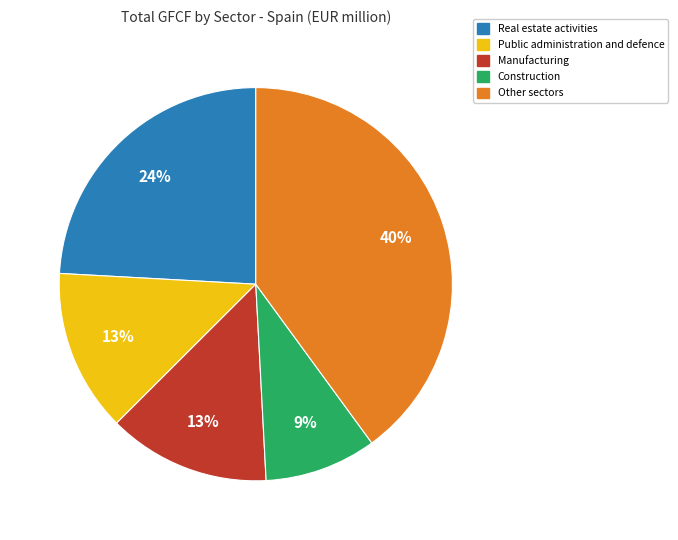

To the nearest percent, what is the average slice percentage?

20%